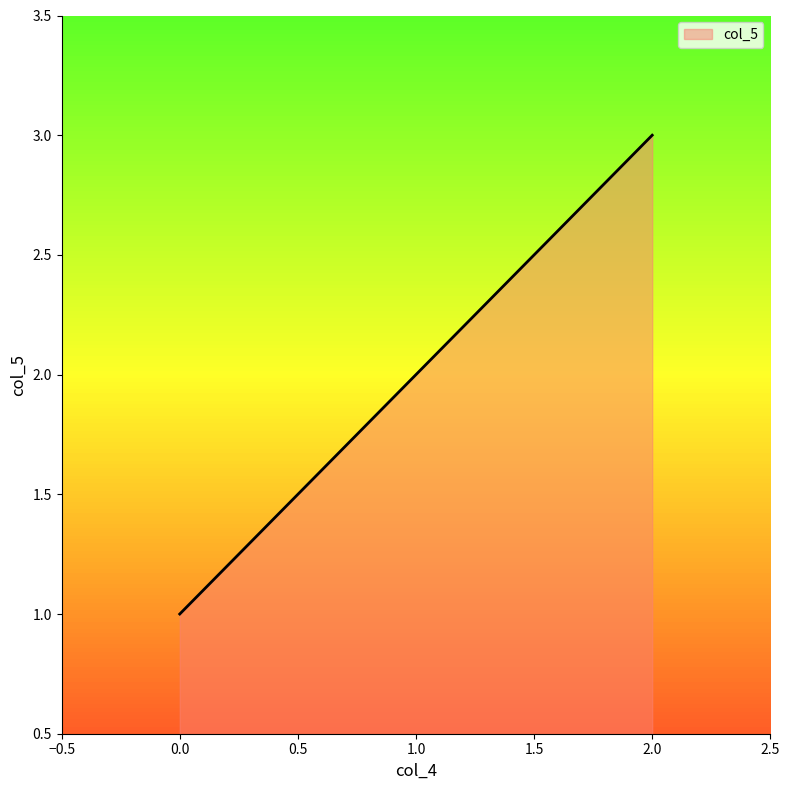

True or false: the data shows 3 at 2.0.

True